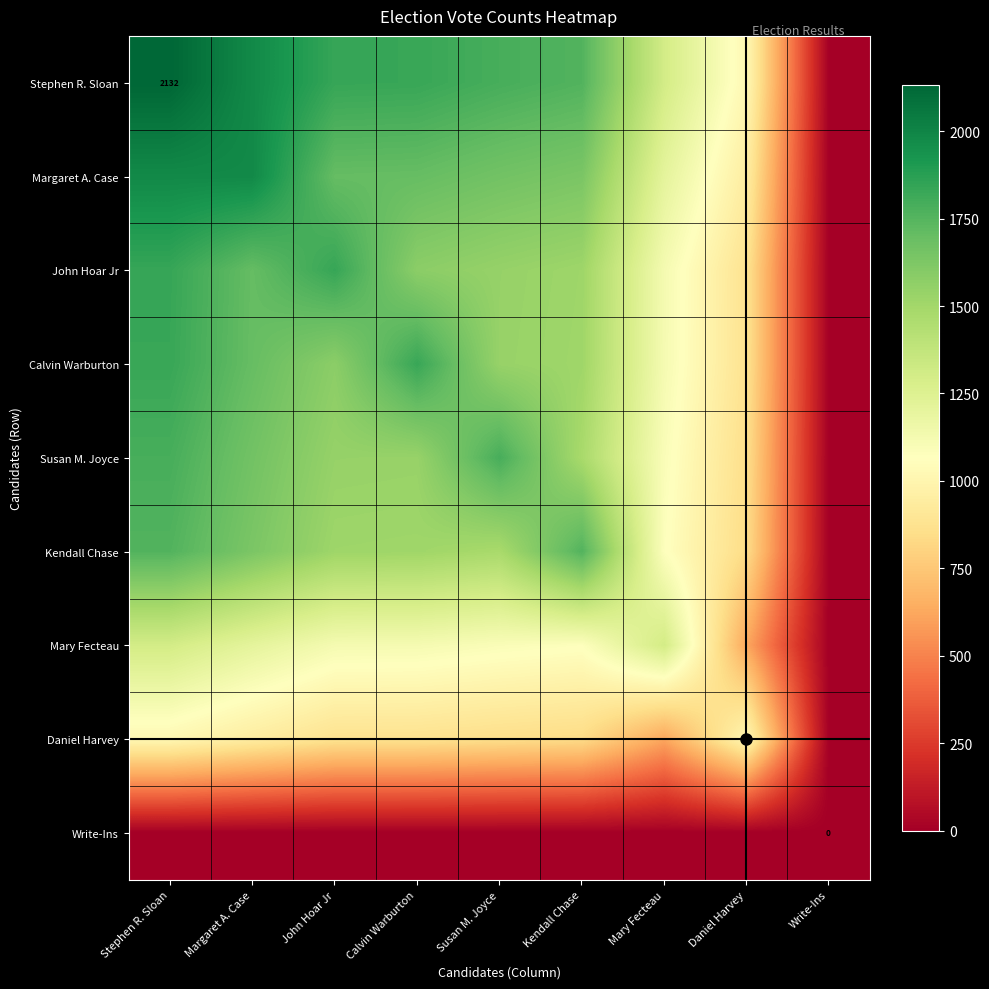

What is the maximum value shown in the chart?

2132.0